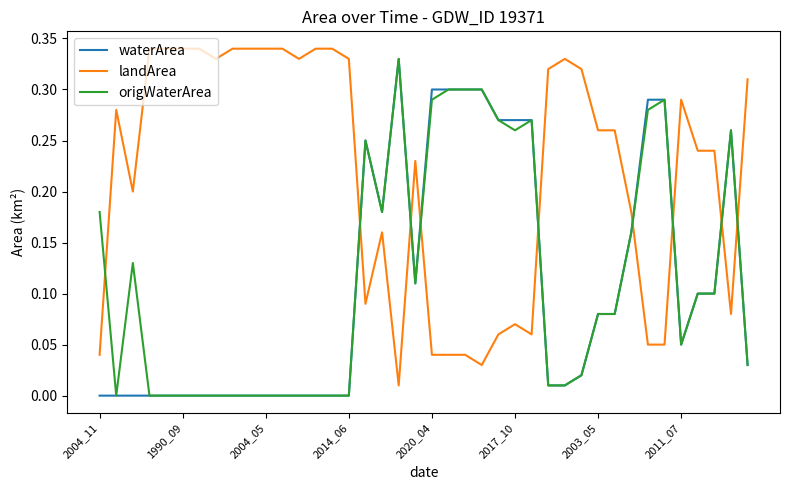

Which series has the largest total across all categories?

landArea